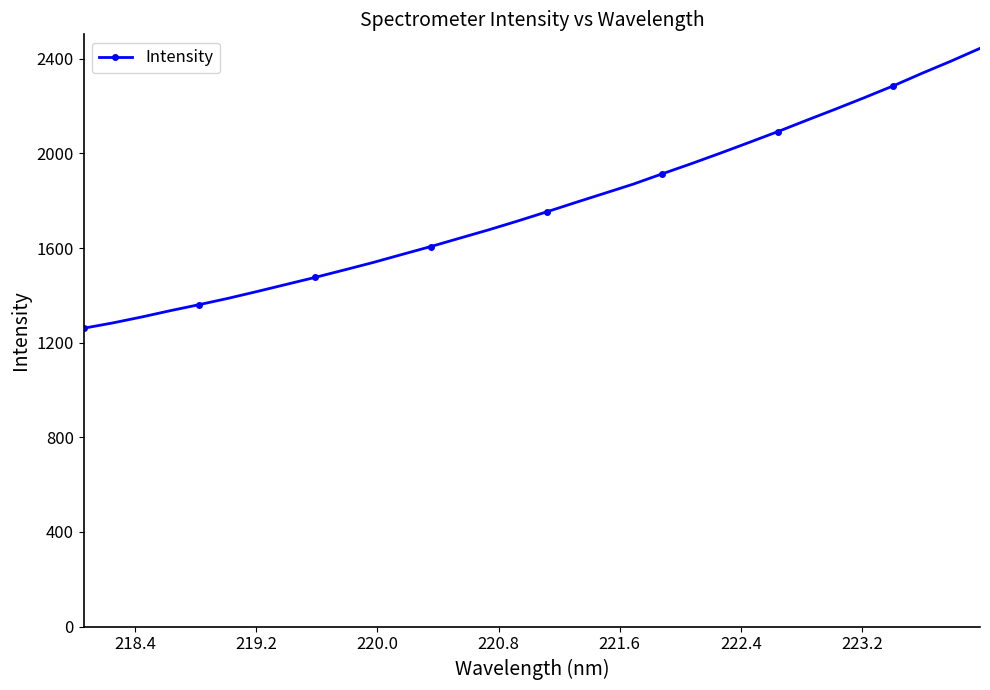

What is the value of the 11th point from the left?

1538.9